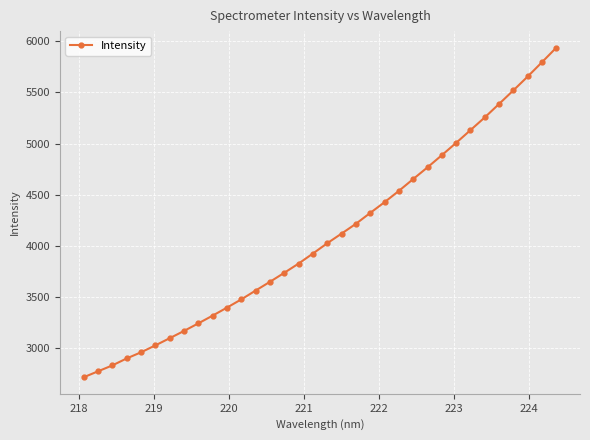

What is the greatest value displayed?

5937.9